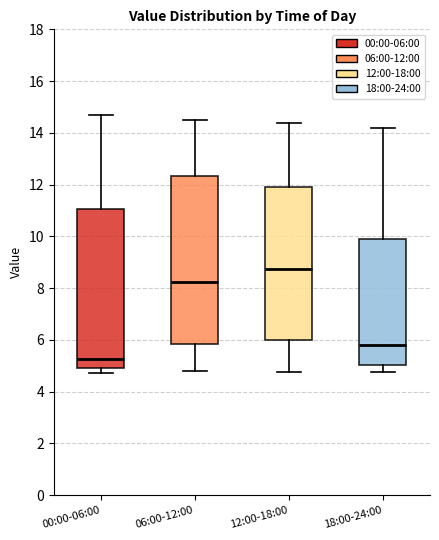

Where does the median line of the box for 00:00-06:00 sit on the y-axis? The values are not printed on the chart, so give them approximately, as read against the axis.

5.2